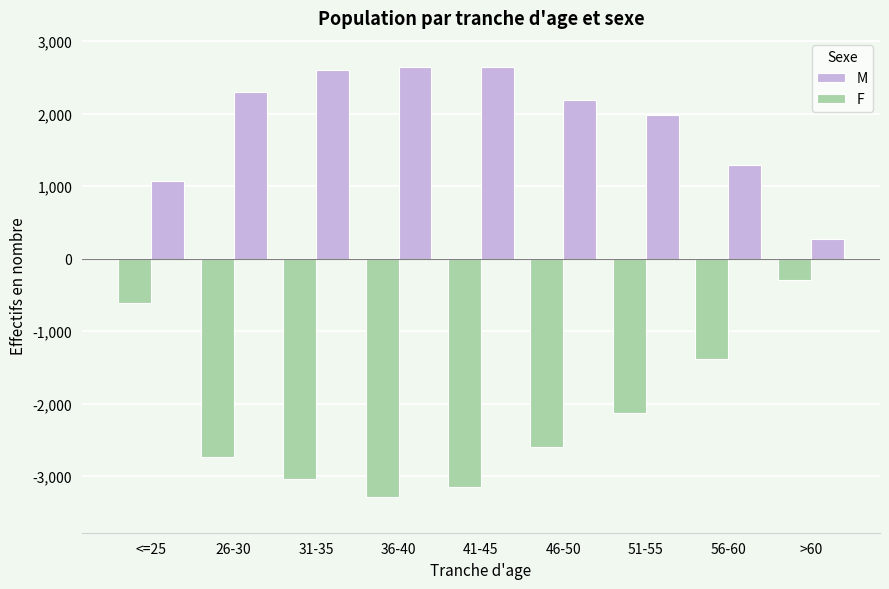

The F series shows -1379 at 56-60. True or false?

True